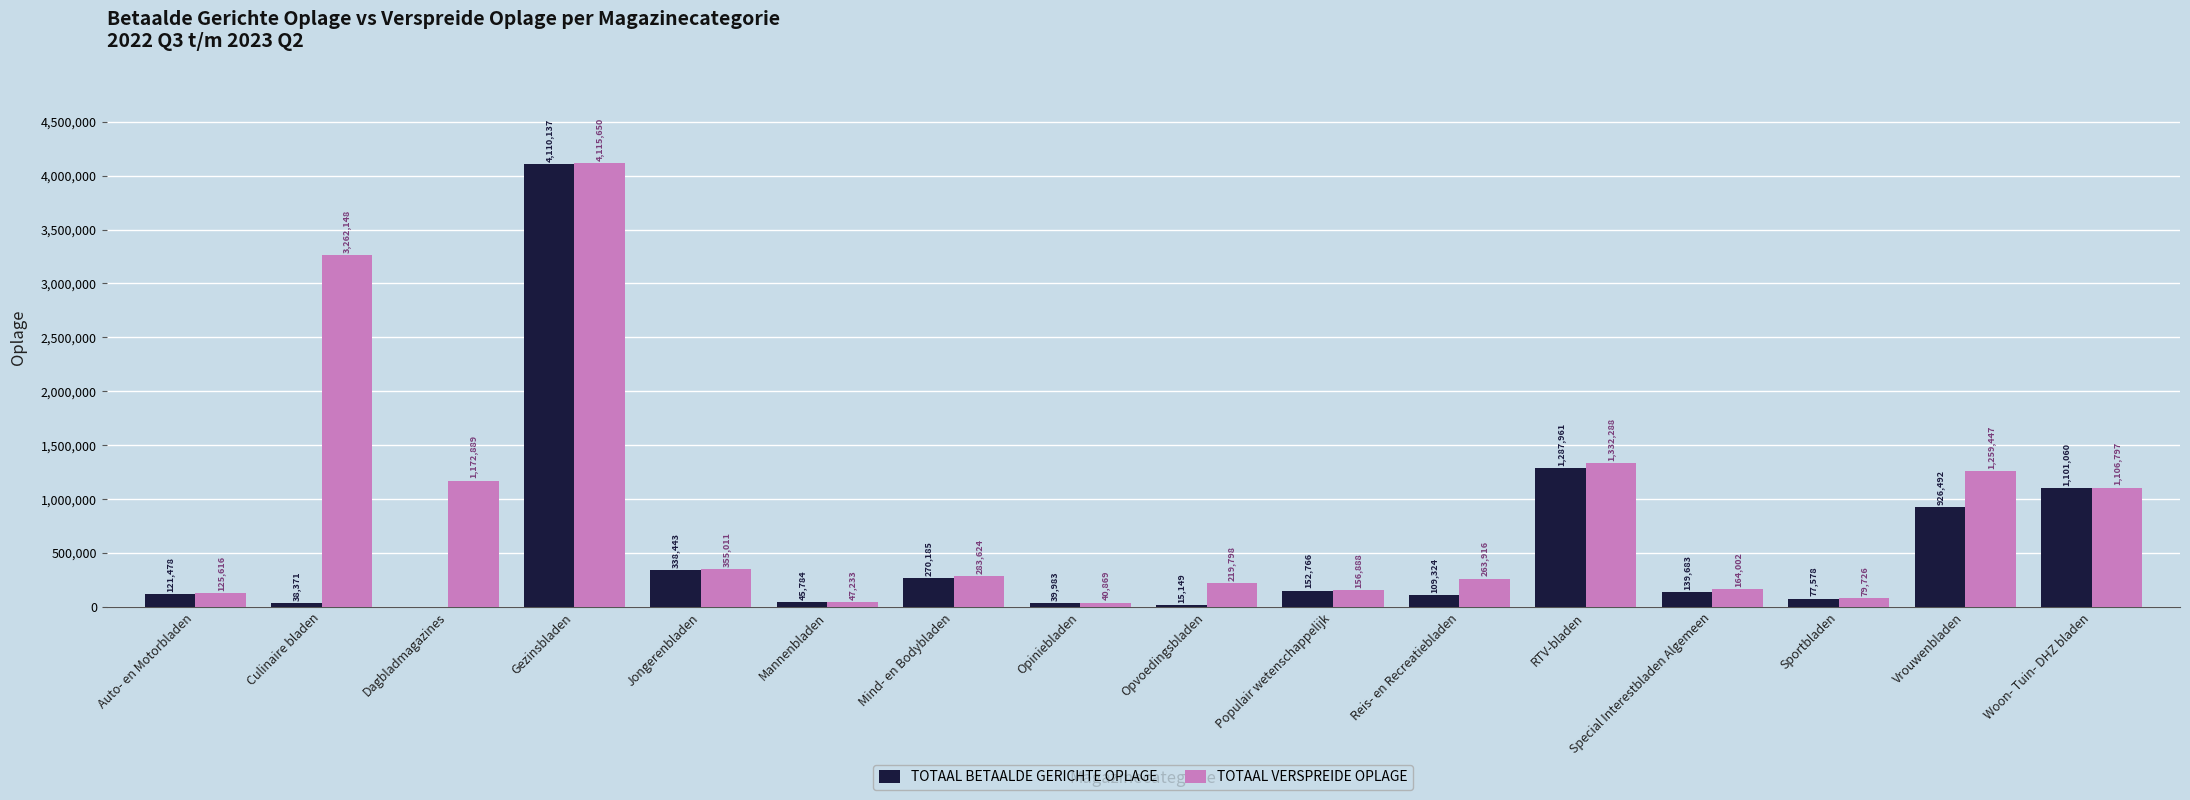

How many series are shown in this chart?

2